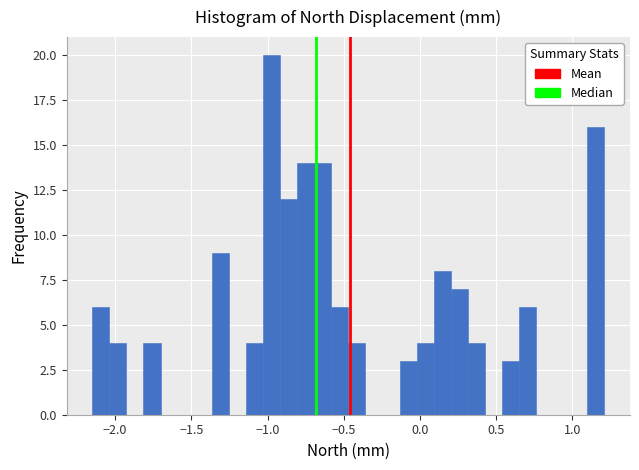

Read against the x-axis, roughly where is the centre of the tallest bar?

-0.95